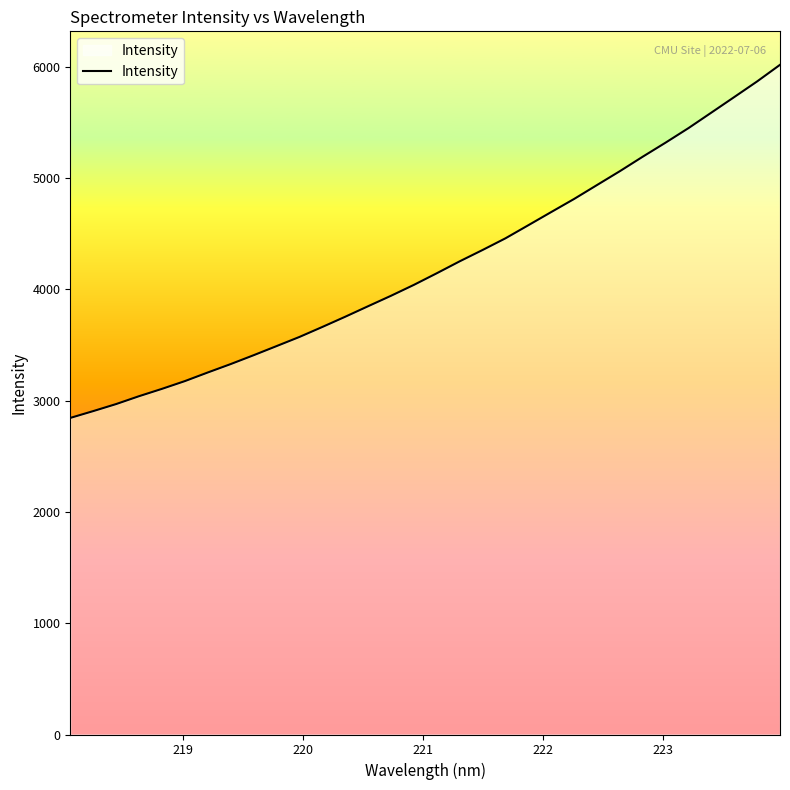

What is the difference between the maximum and minimum values?

3171.8